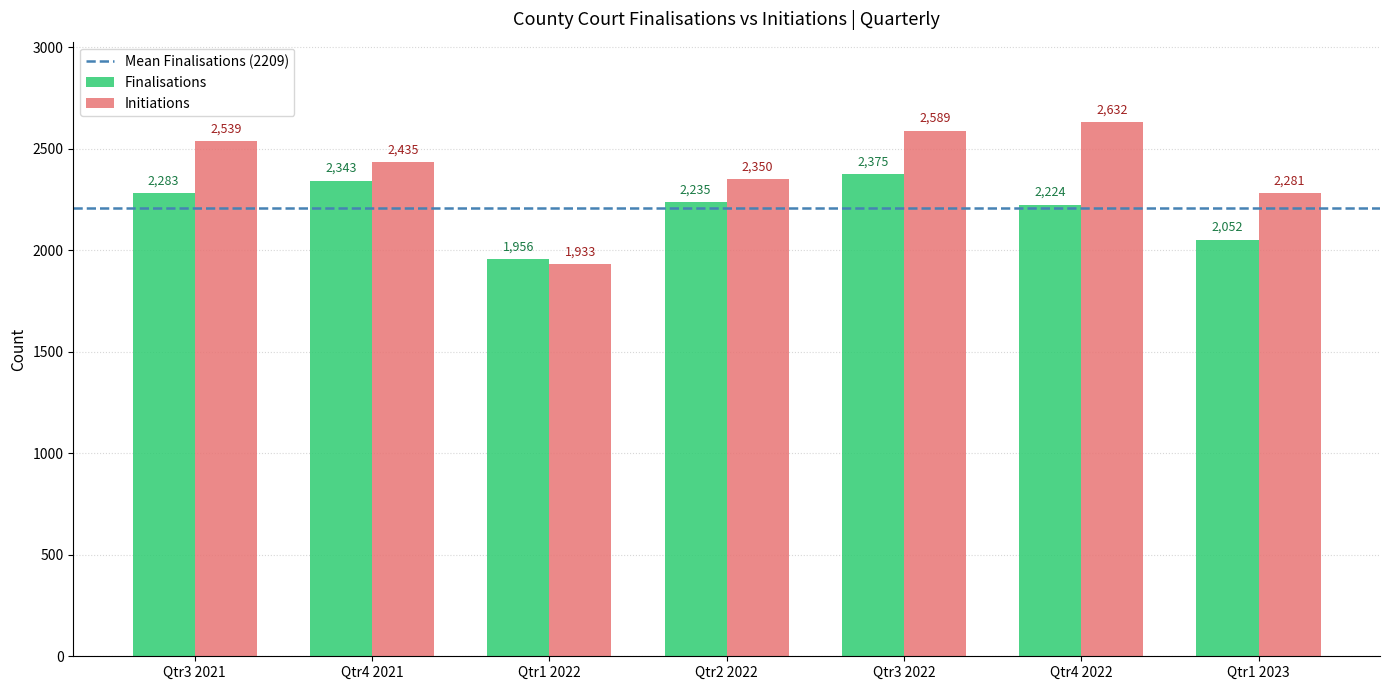

What position from the left is Qtr3 2022?

5